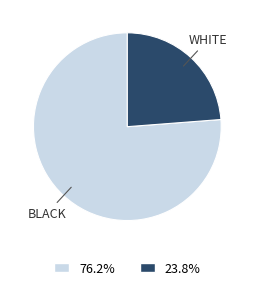

Is there any slice that represents more than half of the pie?

Yes